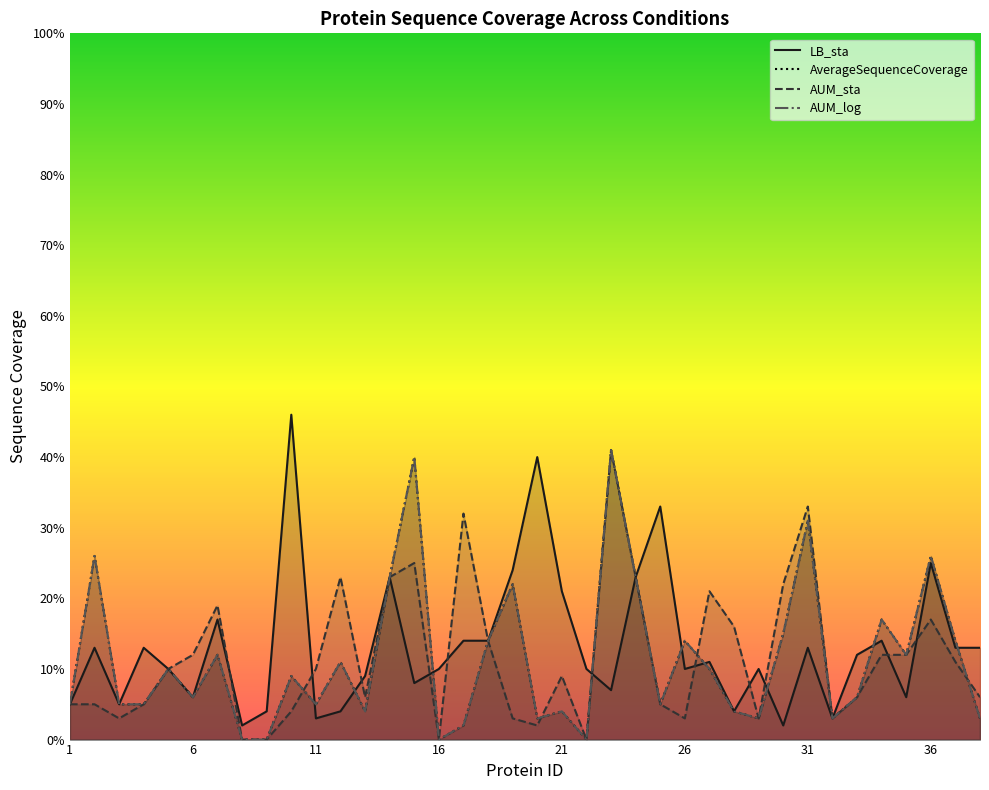

What is the value of the LB_sta point at the 17th from the left?

0.1